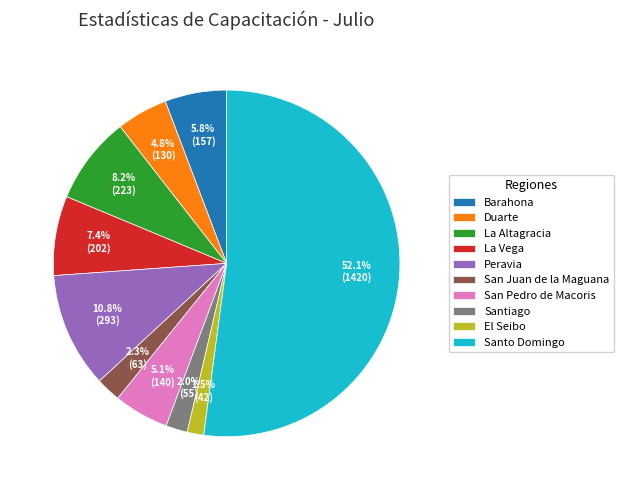

What percentage is the San Juan de la Maguana slice, to the nearest percent?

2%